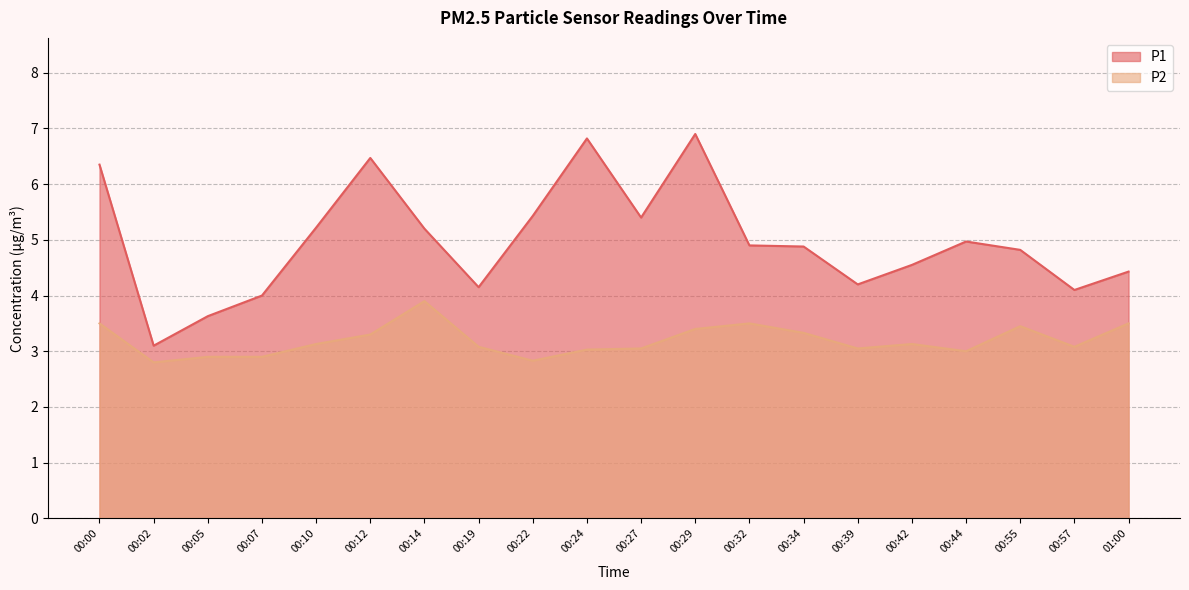

Reading left to right, extract all data points from this chart.

P1: 6.3	3.1	3.6	4.0	5.2	6.5	5.2	4.2	5.4	6.8	5.4	6.9	4.9	4.9	4.2	4.5	5.0	4.8	4.1	4.4
P2: 3.5	2.8	2.9	2.9	3.1	3.3	3.9	3.1	2.8	3.0	3.0	3.4	3.5	3.3	3.0	3.1	3.0	3.5	3.1	3.5